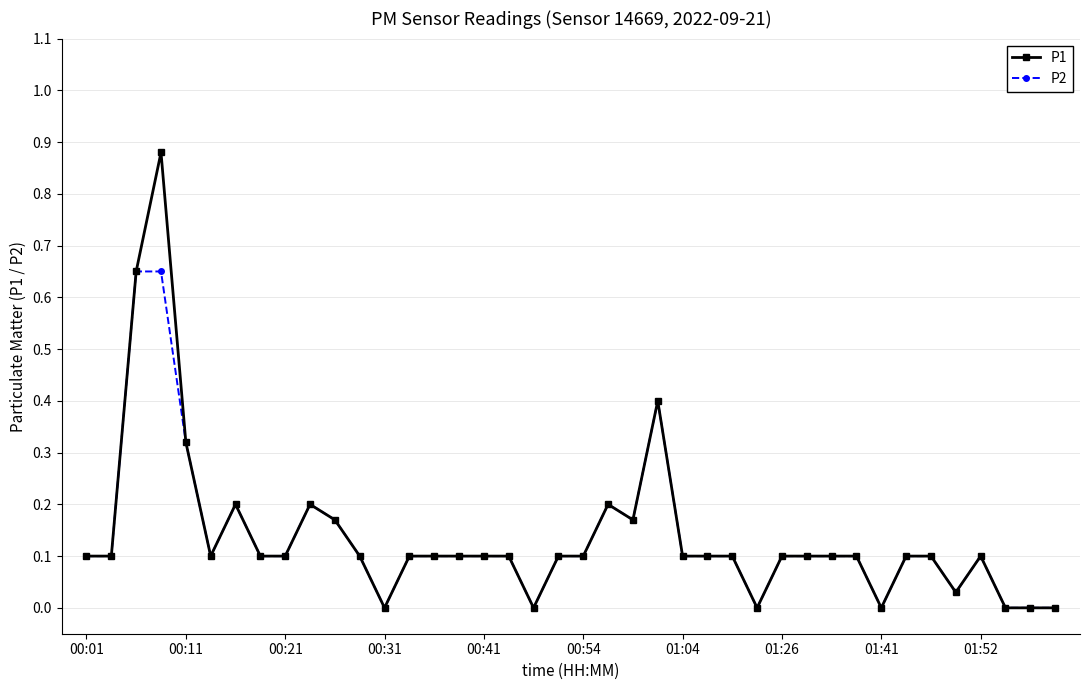

Which series has the largest range (max minus min)?

P1